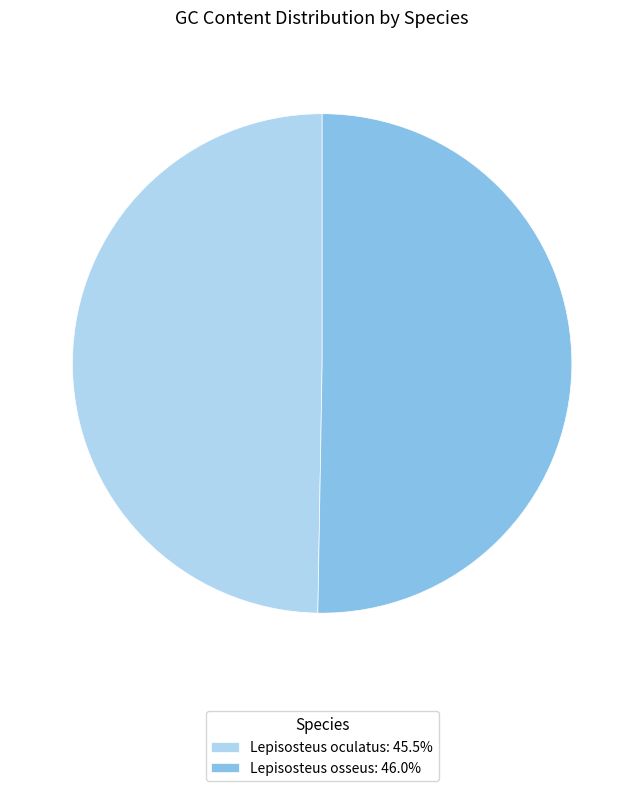

Combined, do Lepisosteus osseus and Lepisosteus oculatus account for over 50%?

Yes